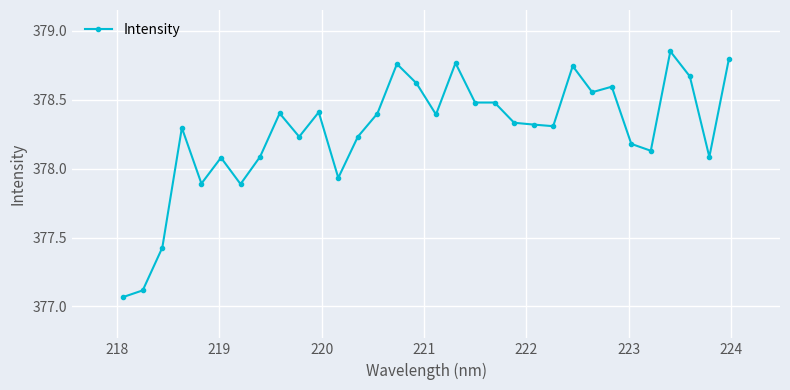

What is the sum of all values?

12104.5